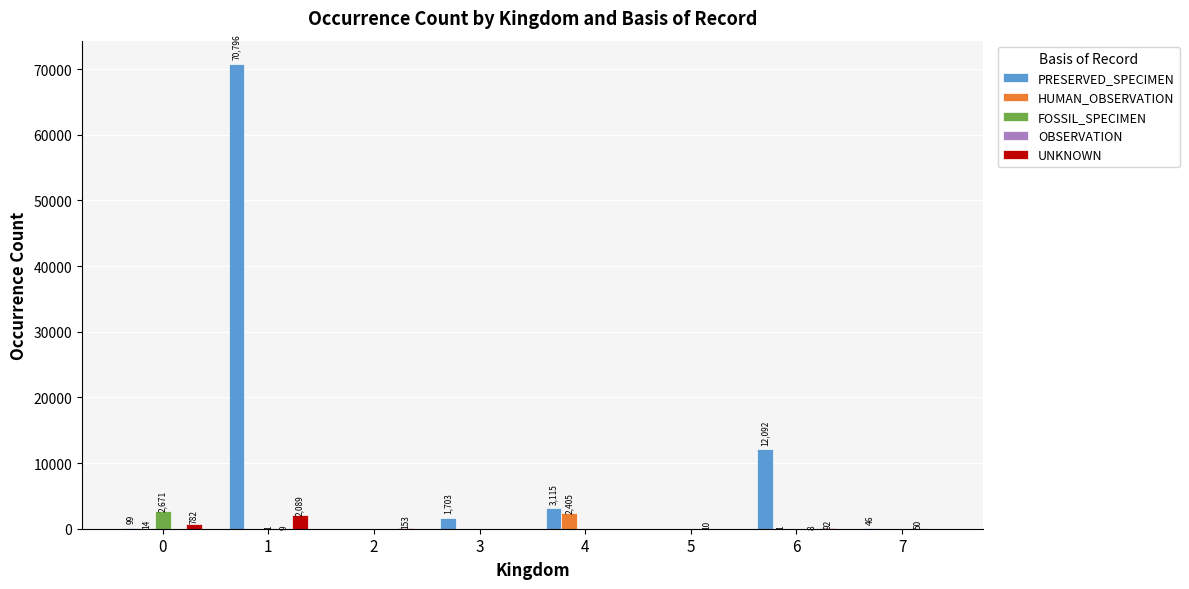

Count the number of data series in this chart.

5